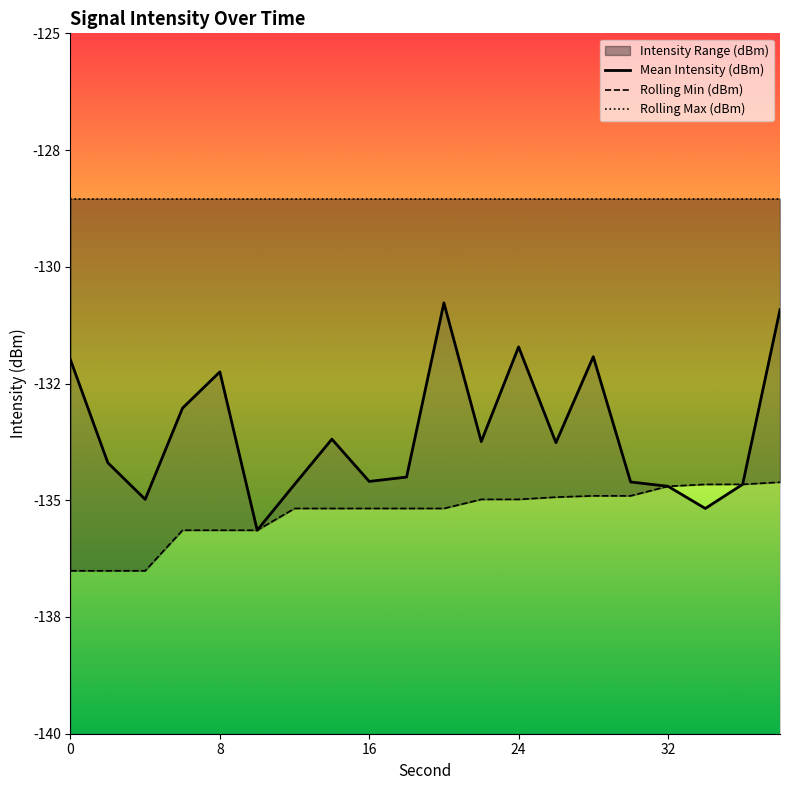

The value of Rolling Min (dBm) at 11 is -232.6. True or false?

False